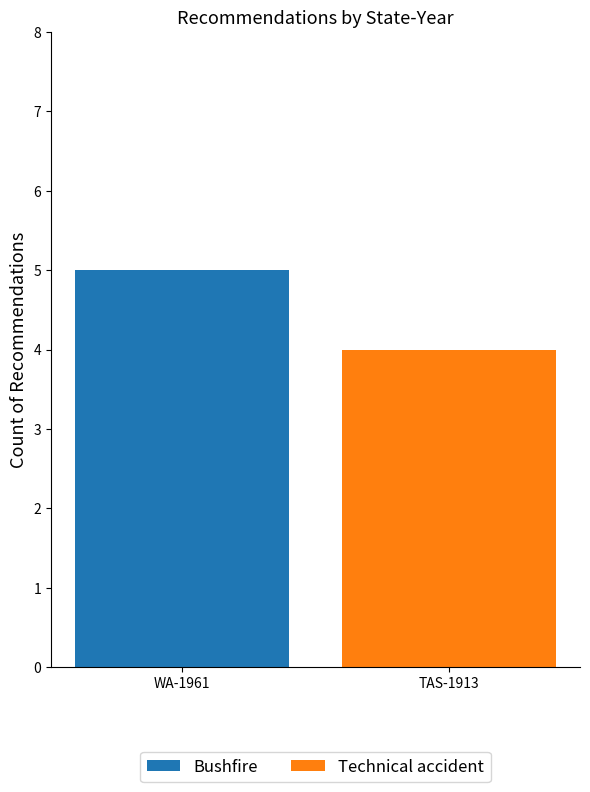

Is it true that Bushfire equals 5 at WA-1961?

True